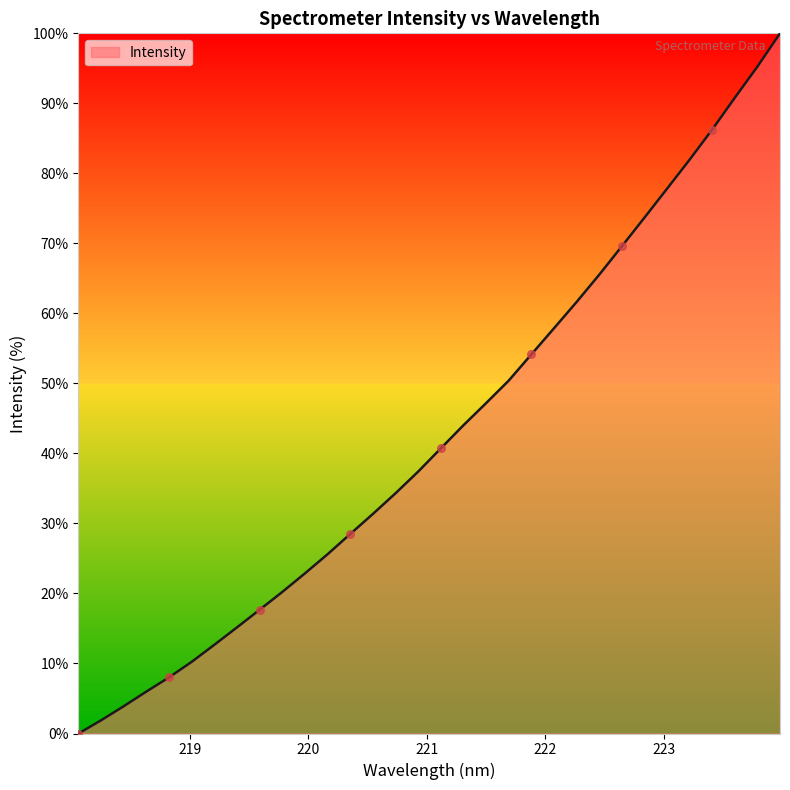

What is the difference between the maximum and minimum values?

100.0